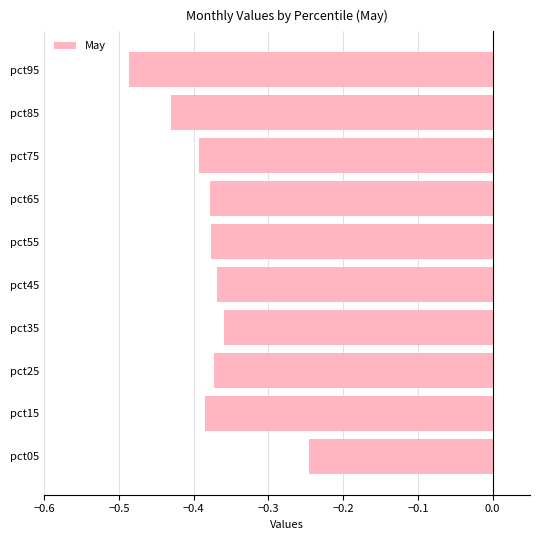

How many categories are shown in the chart?

10